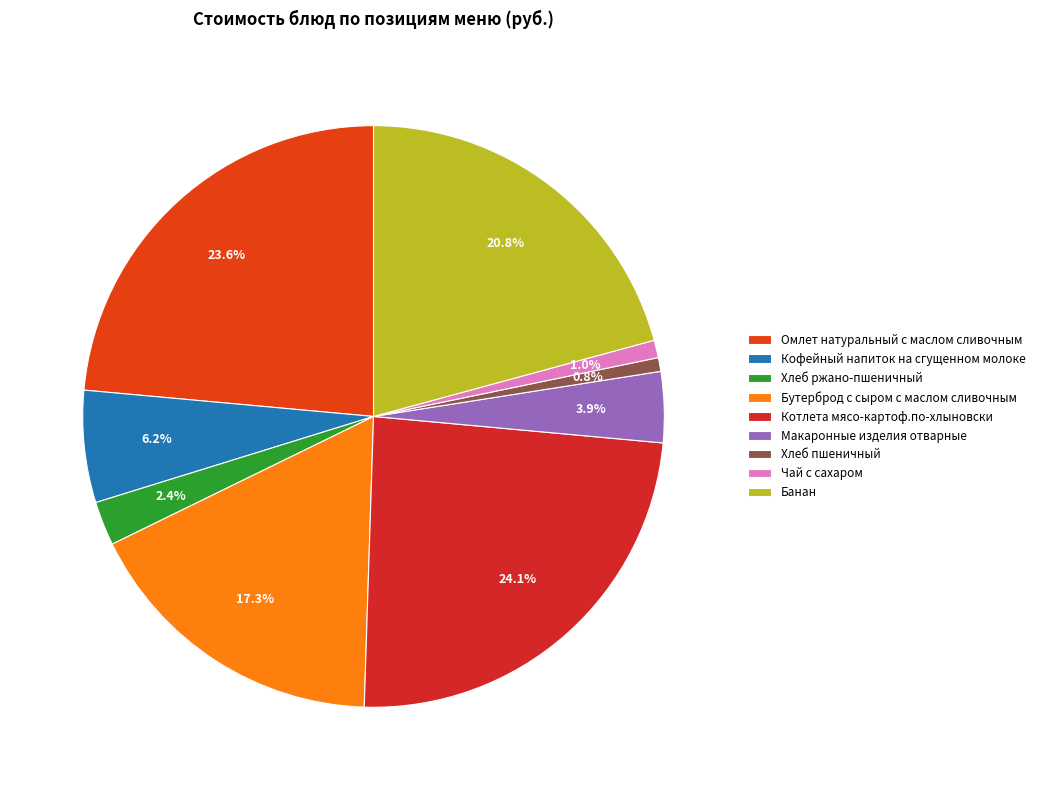

Which has a higher value, Хлеб ржано-пшеничный or Макаронные изделия отварные?

Макаронные изделия отварные